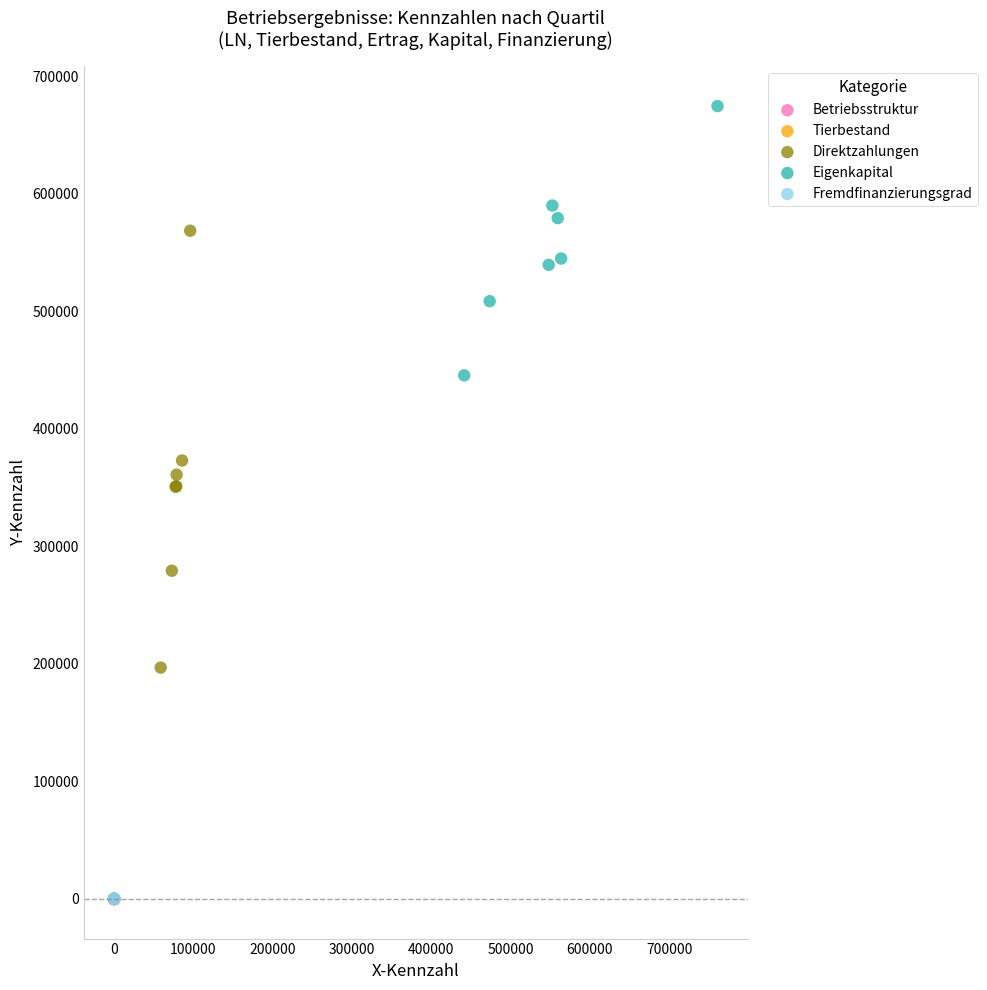

What are all the series names shown in the legend?

Betriebsstruktur, Tierbestand, Direktzahlungen, Eigenkapital, Fremdfinanzierungsgrad